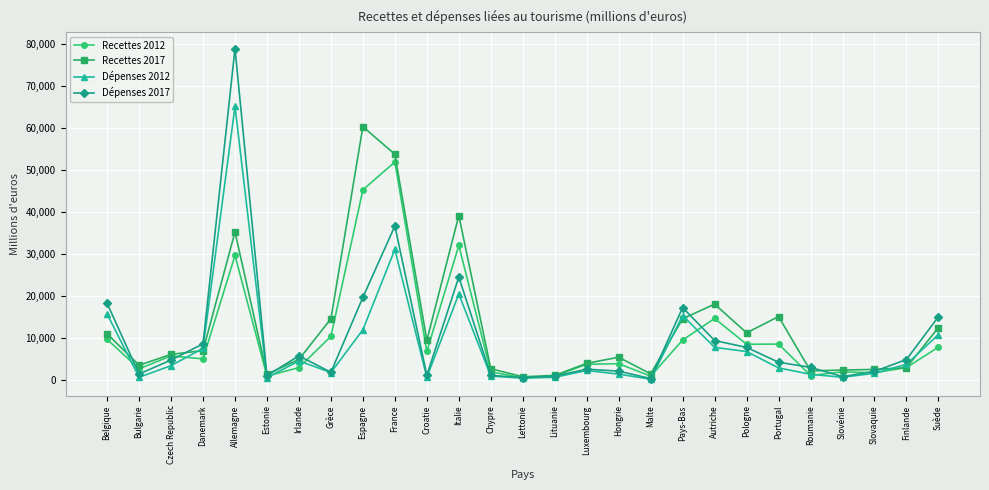

Between Czech Republic and Espagne, which series saw the biggest shift?

Recettes 2017